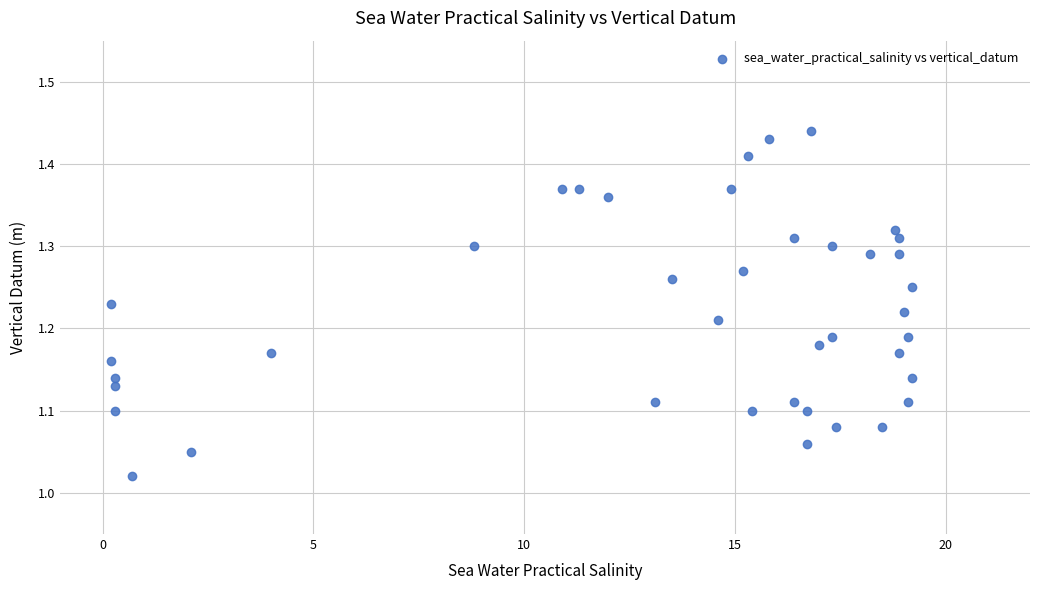

What is the range of Y values (max minus min)?

0.4